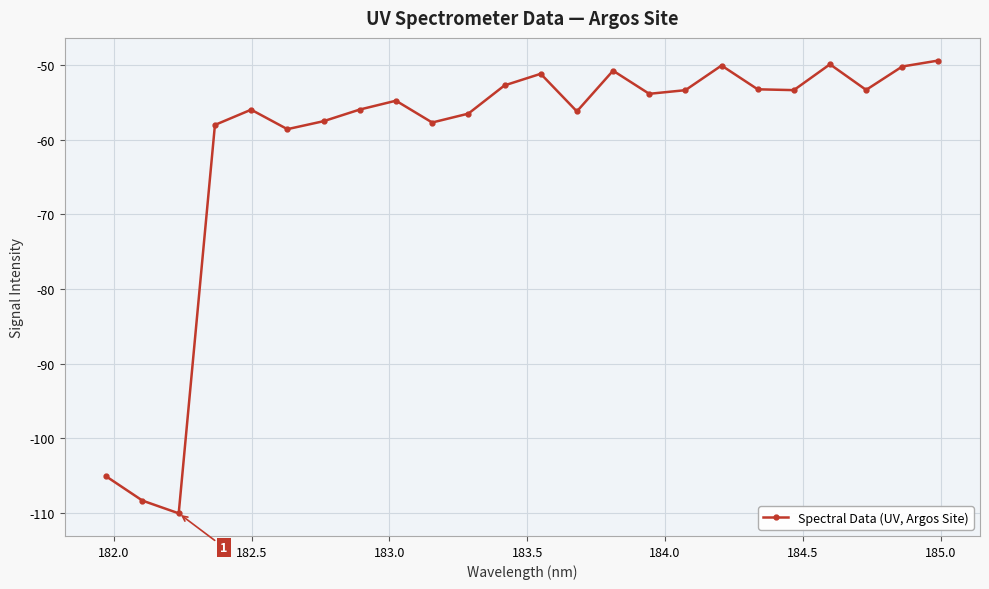

What is the value of the 10th point from the left?

-57.7